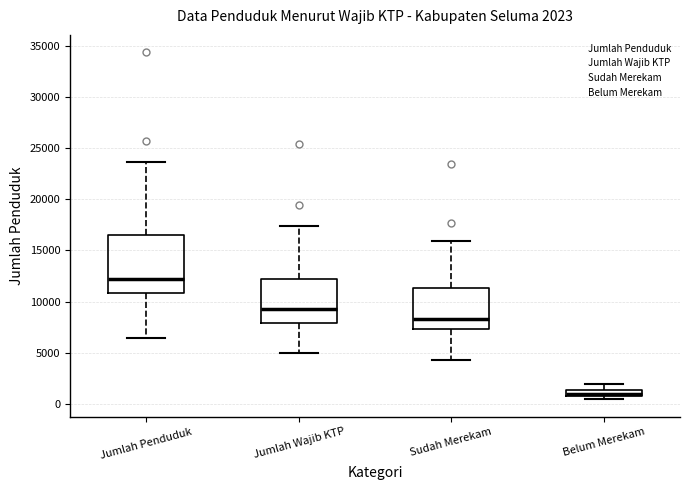

Which box has the highest median line?

Jumlah Penduduk